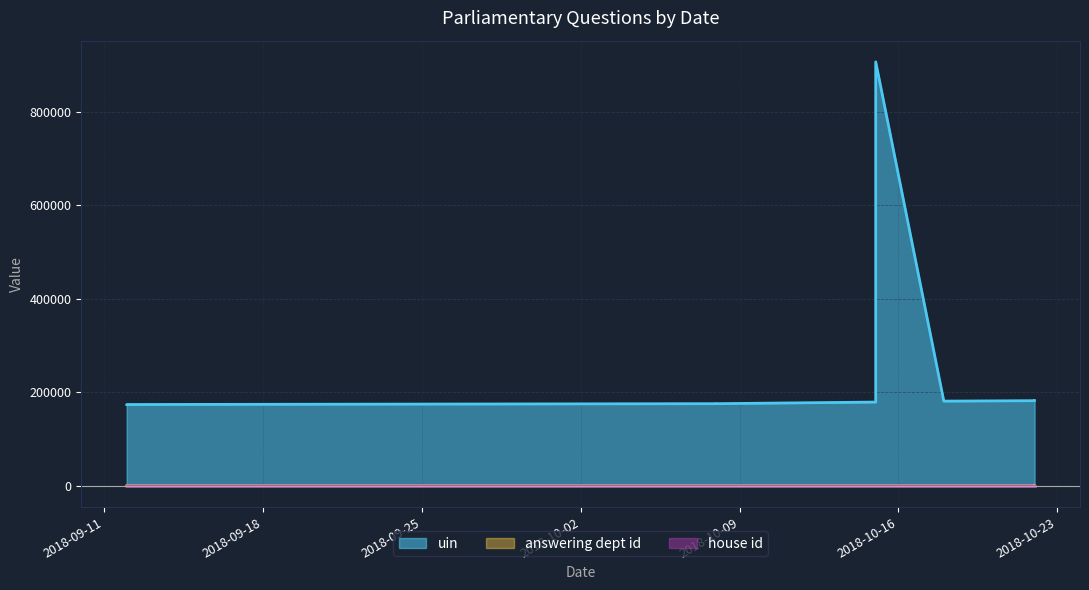

How many interior local peaks does the uin series have?

1